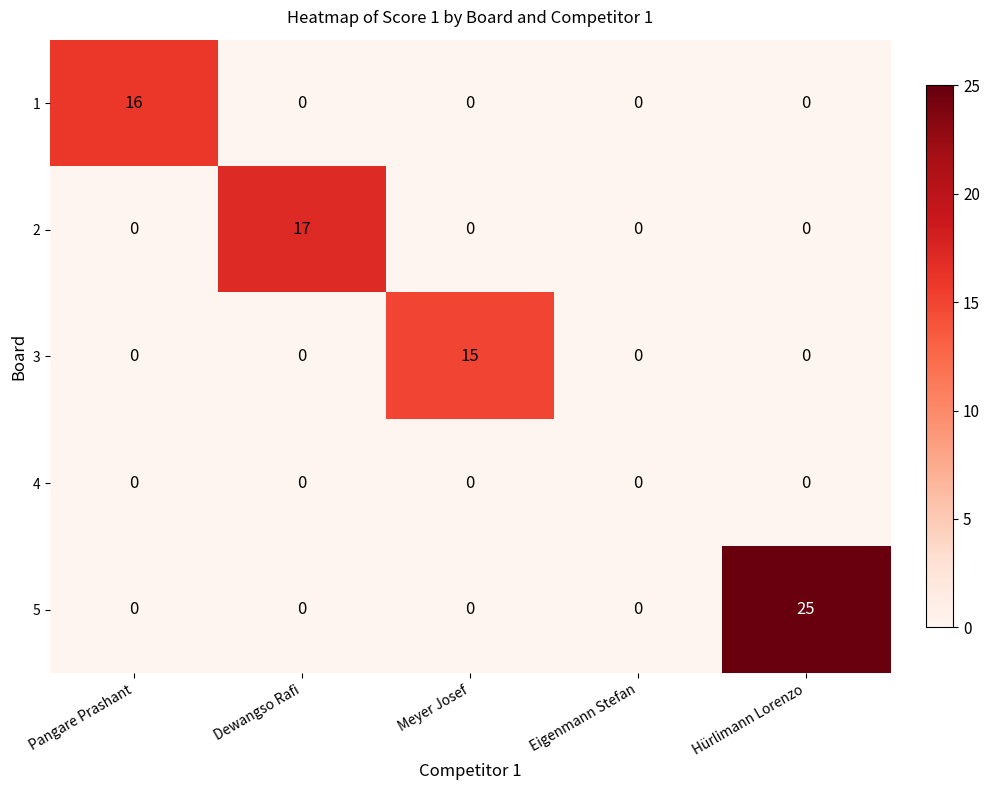

At how many categories does at least one series exceed 8?

4